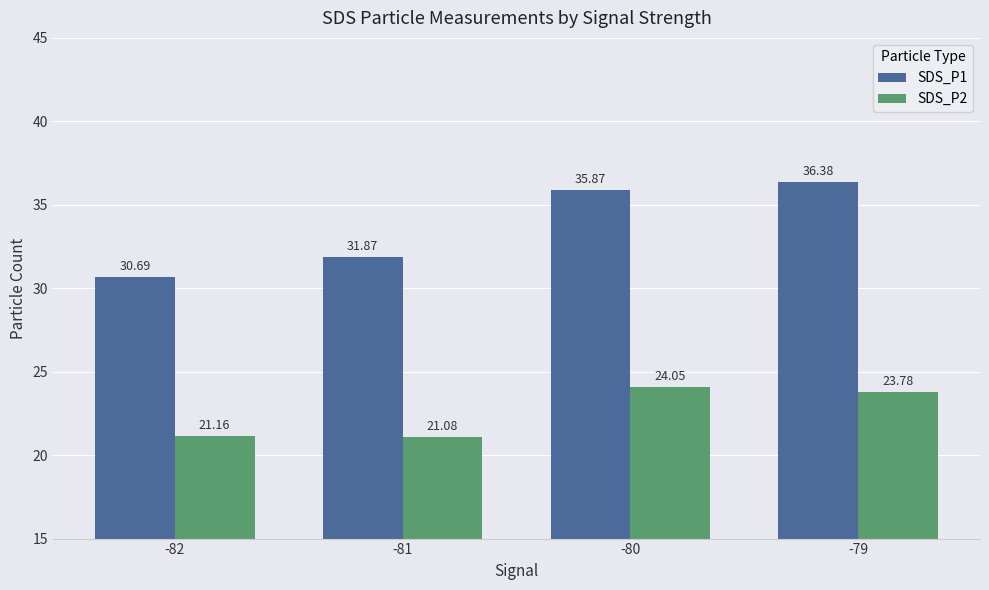

Where is SDS_P2 nearest to the value 22?

-82